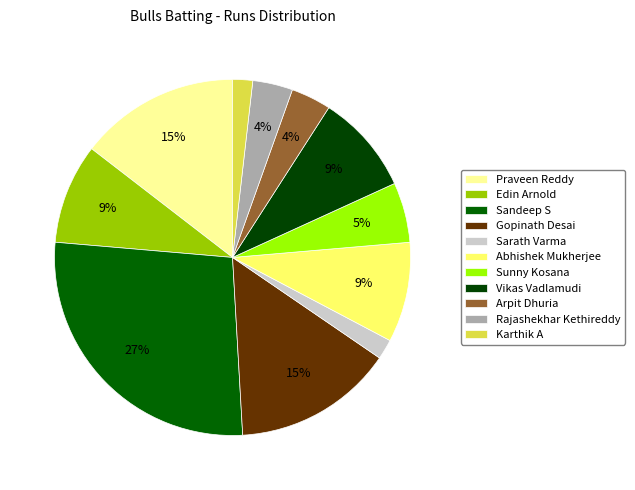

Approximately how many times larger is the value at Edin Arnold compared to Arpit Dhuria?

2.5